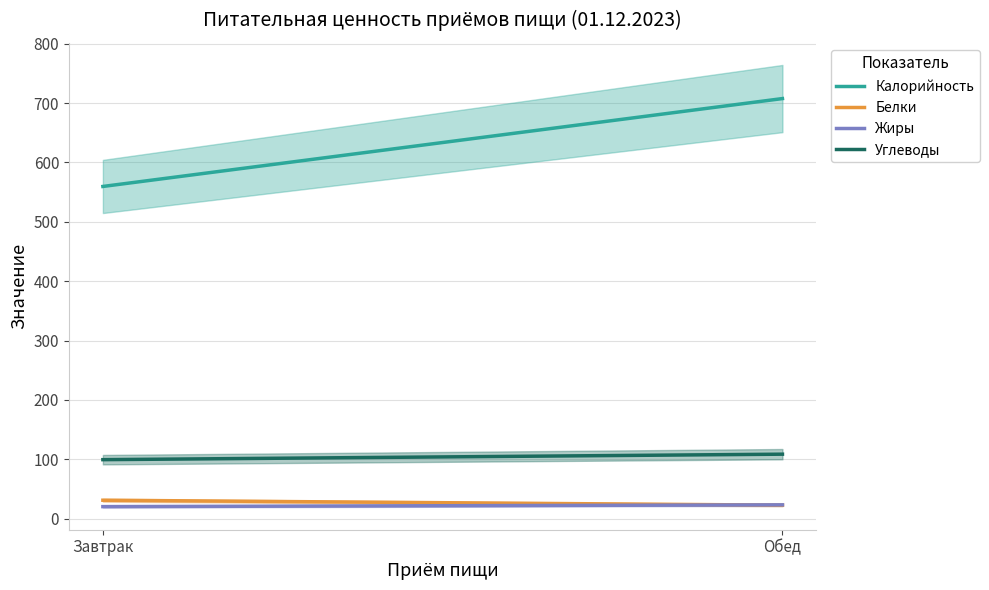

Rank the series by their maximum value, from highest to lowest.

Калорийность, Углеводы, Белки, Жиры